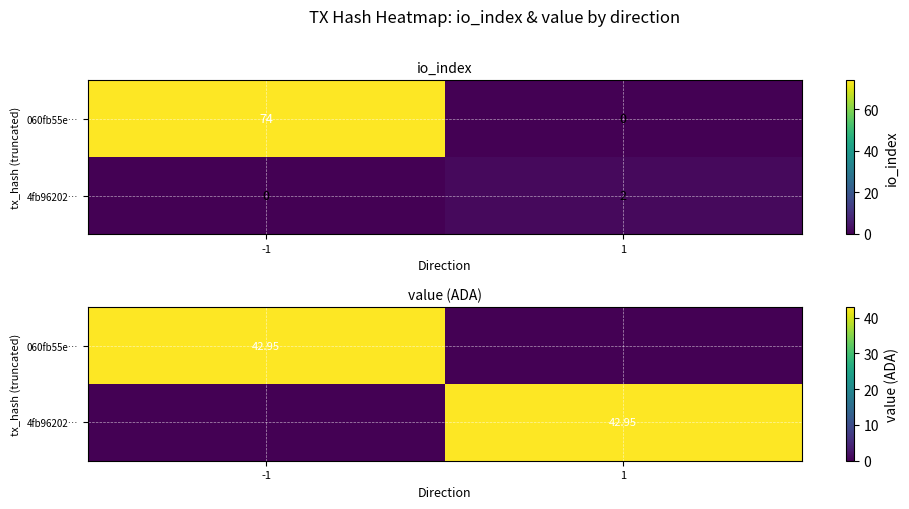

Is the value of 060fb55e… at -1 greater than the value of 4fb96202… at 1?

No